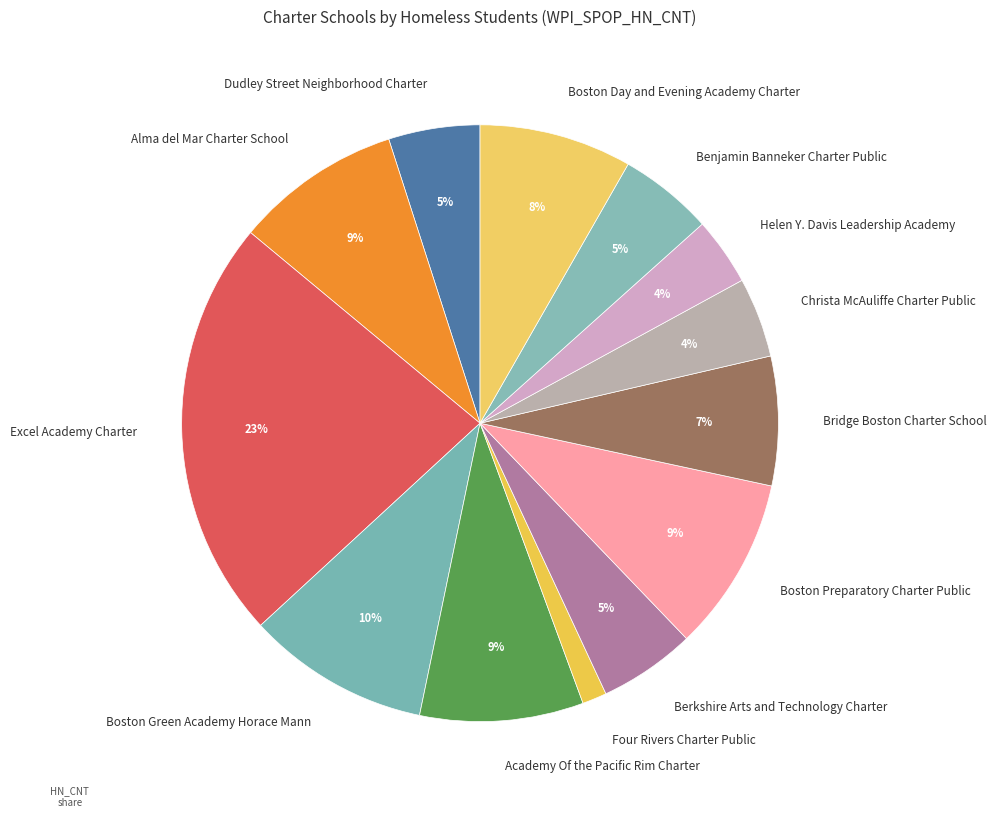

Which slice is the largest?

Excel Academy Charter